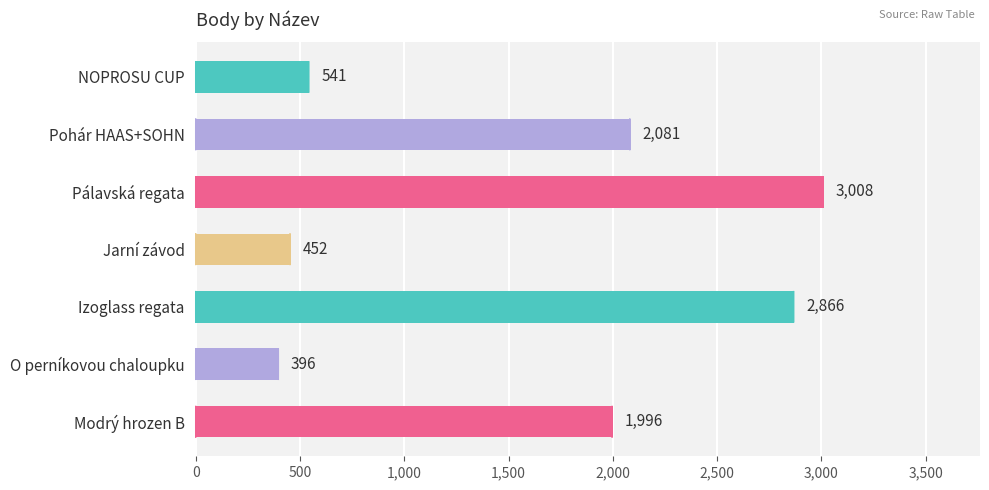

What is the change in value from Jarní závod to O perníkovou chaloupku?

-56